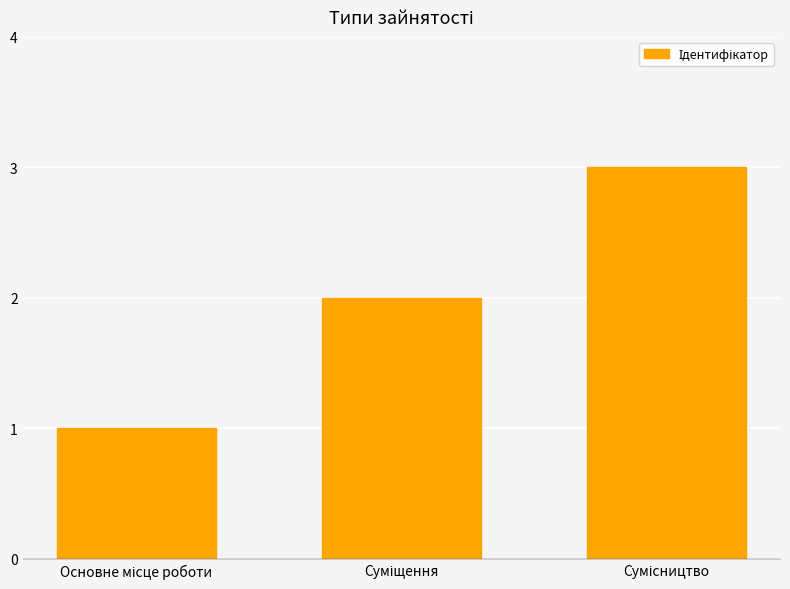

What is the greatest value displayed?

3